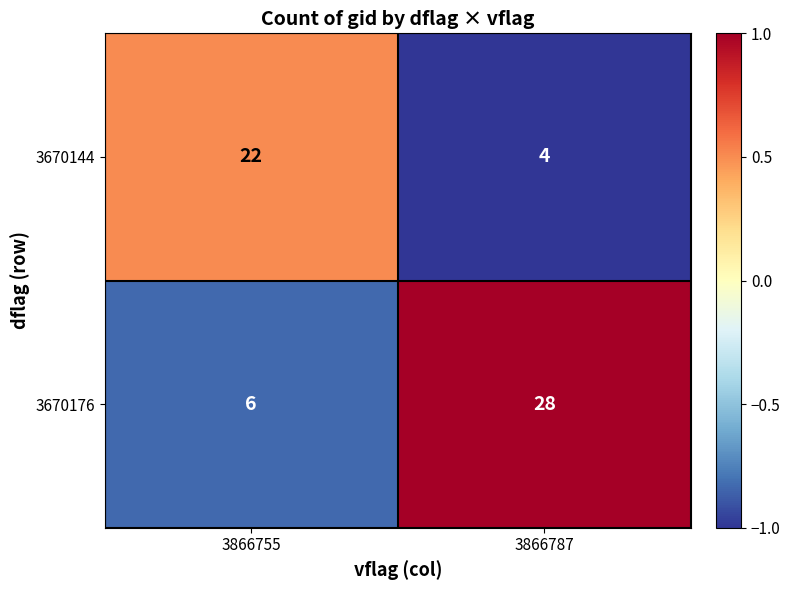

Where is 3670176 nearest to the value 17?

3866755